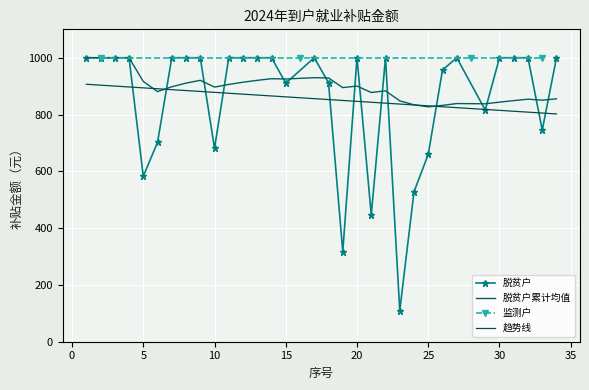

What is the lowest value of the 脱贫户 series?

109.0